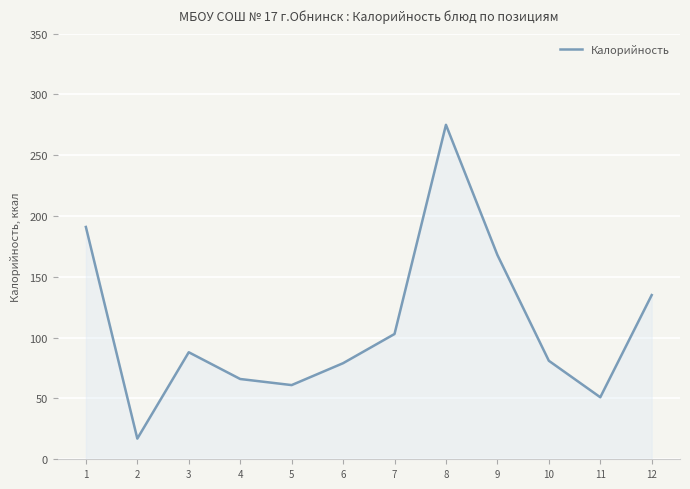

What is the smallest value displayed?

17